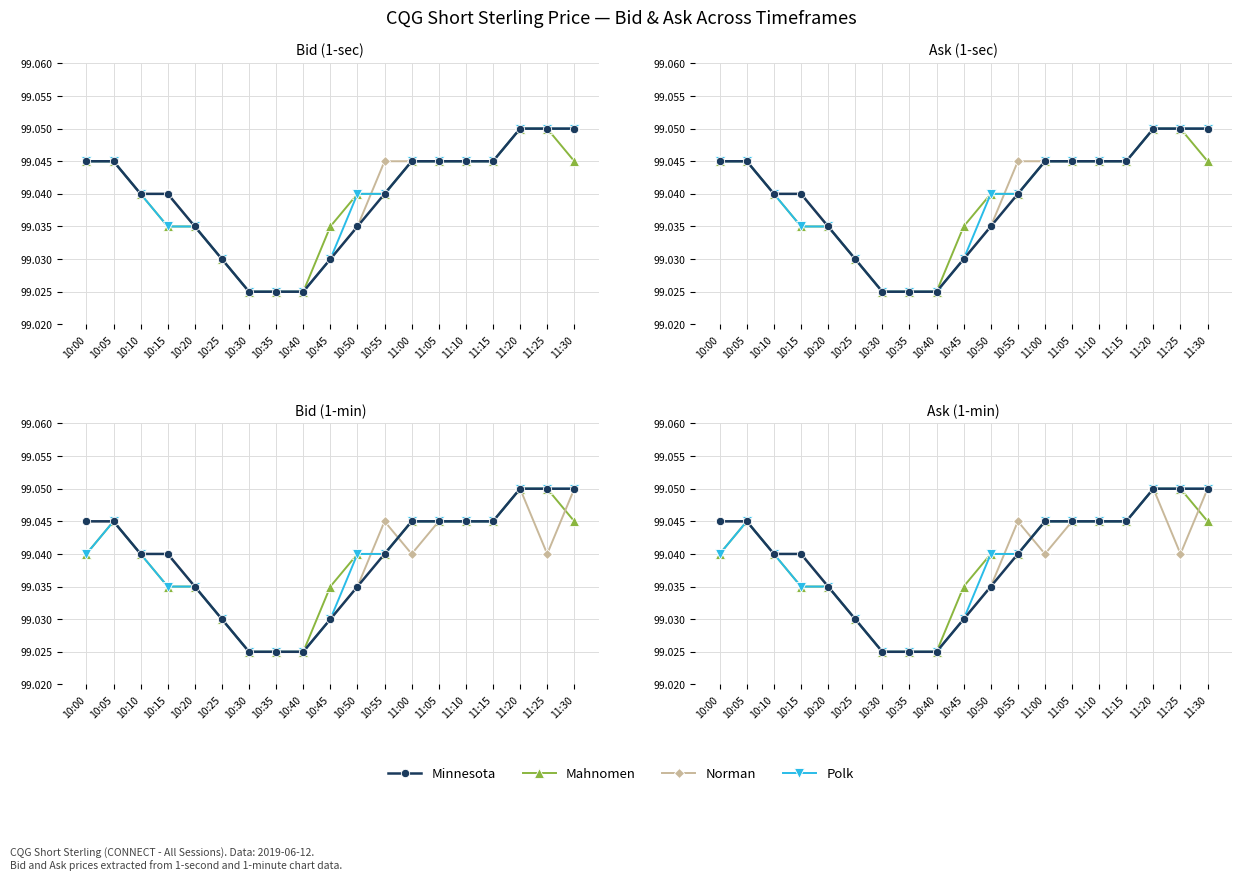

At which label does Minnesota reach its minimum?

10:30